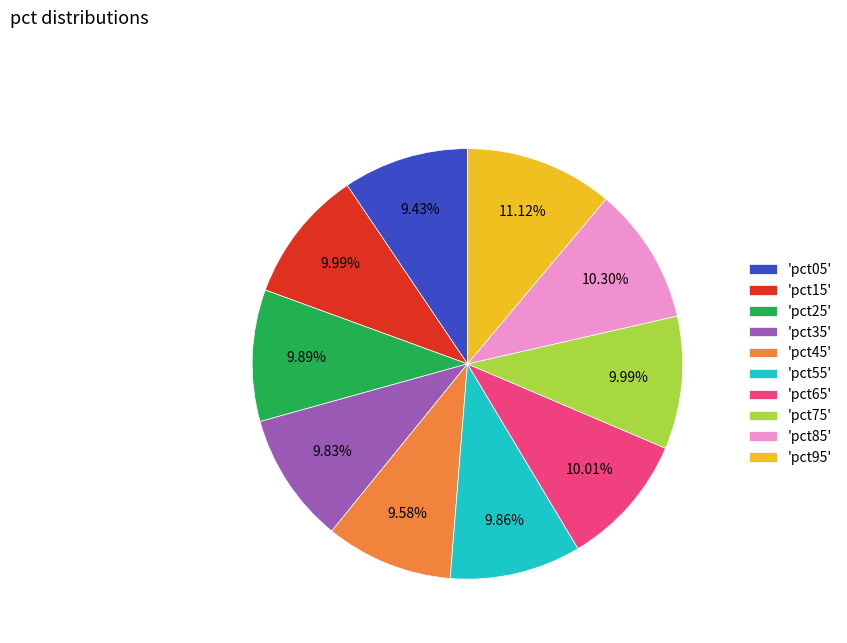

Is 'pct65' the majority of the pie?

No